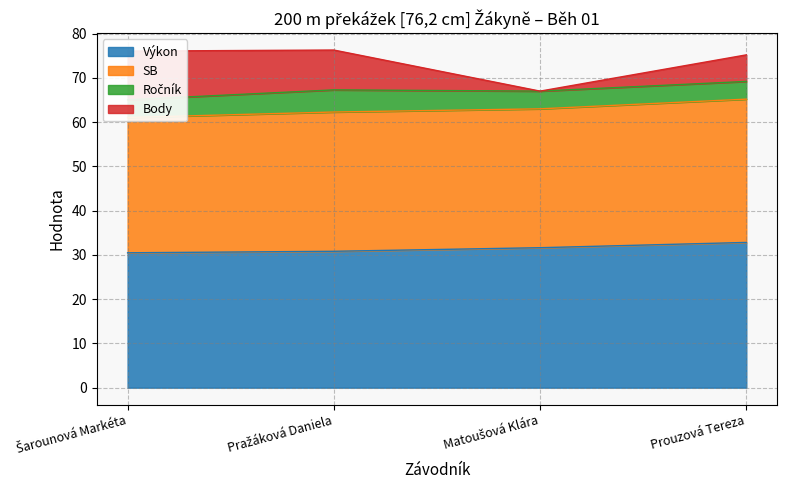

Count the Výkon values in the range 30 to 32.

3